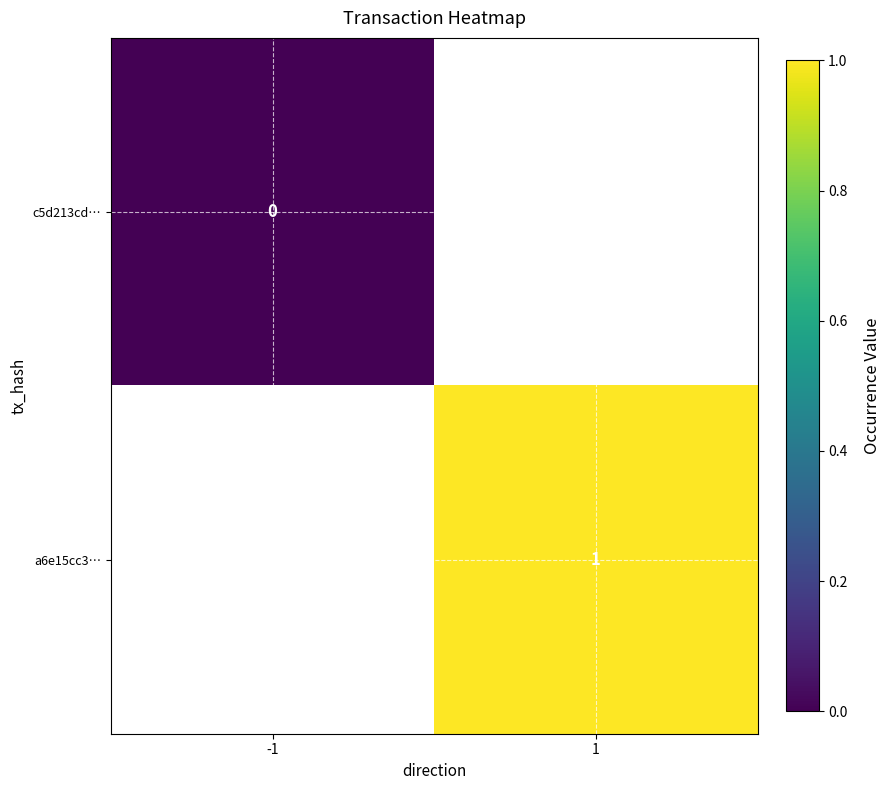

Which category has the lowest value across all series?

-1